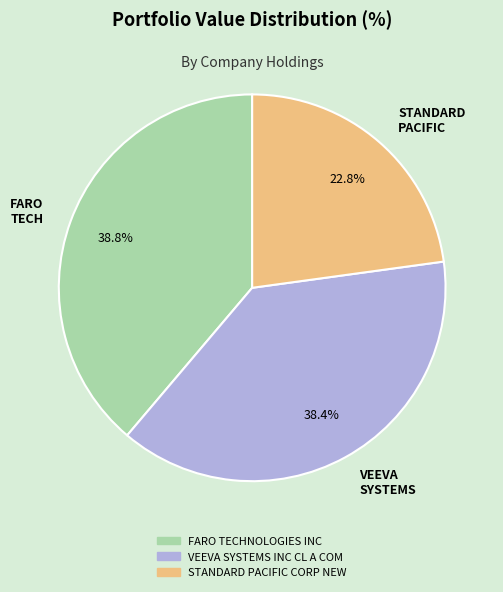

Is the sum of STANDARD PACIFIC and VEEVA SYSTEMS greater than half?

Yes